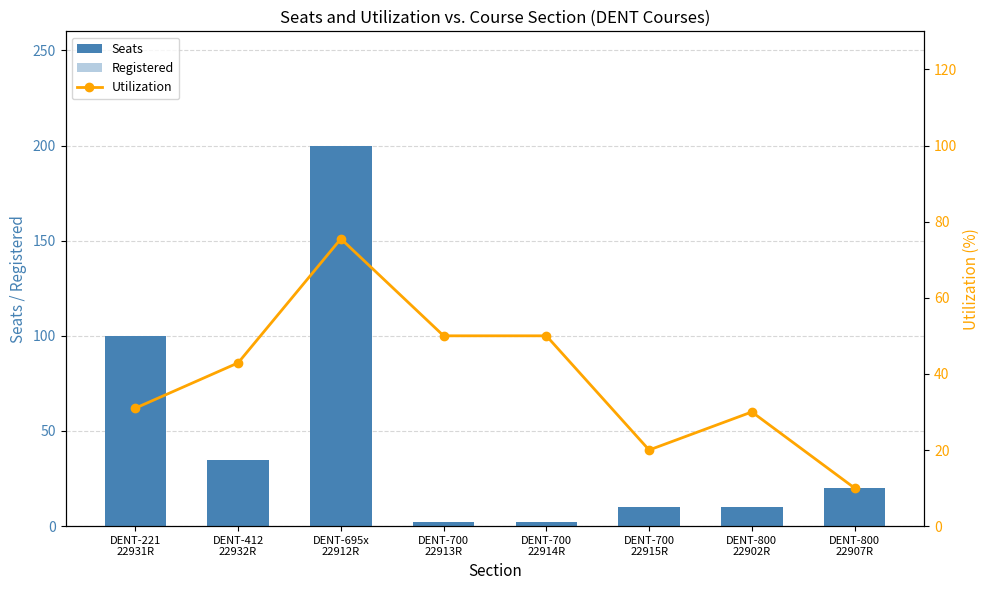

Is the value of Utilization at DENT-221
22931R greater than the value of Seats at DENT-221
22931R?

No